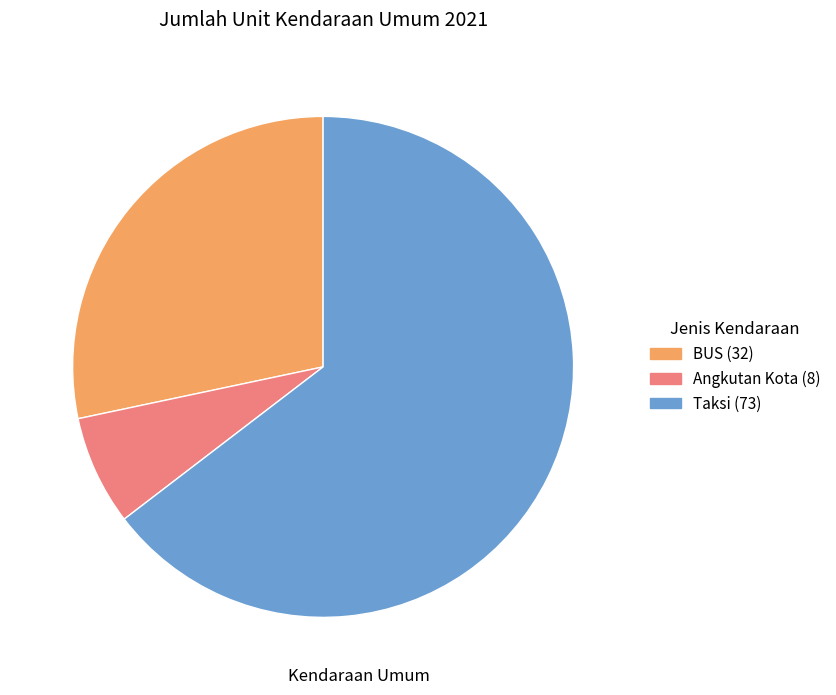

The Angkutan Kota slice represents 7% of the pie. True or false?

True